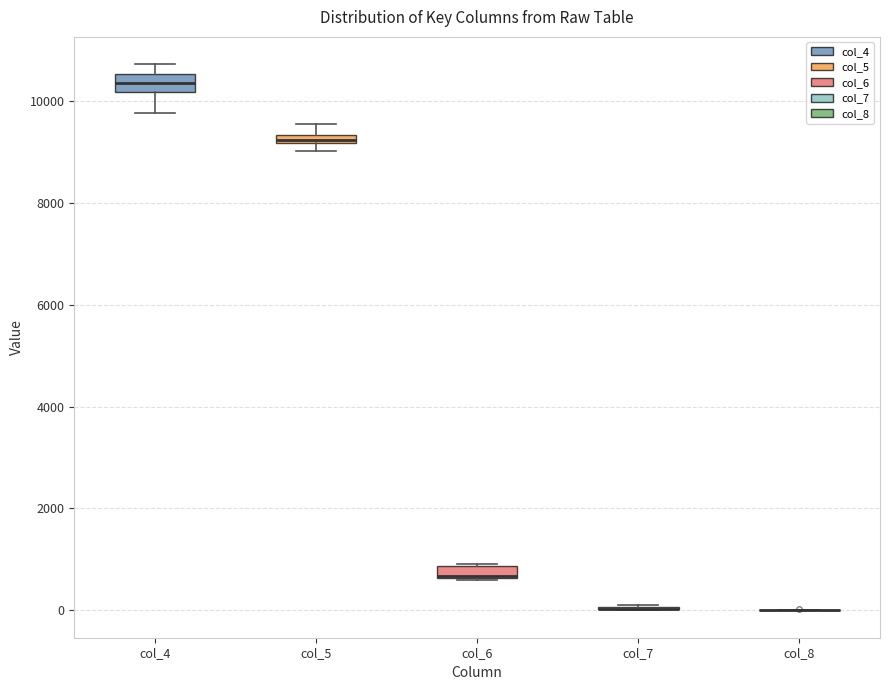

Where does the upper whisker of the box for col_4 end on the y-axis? The values are not printed on the chart, so give them approximately, as read against the axis.

10800